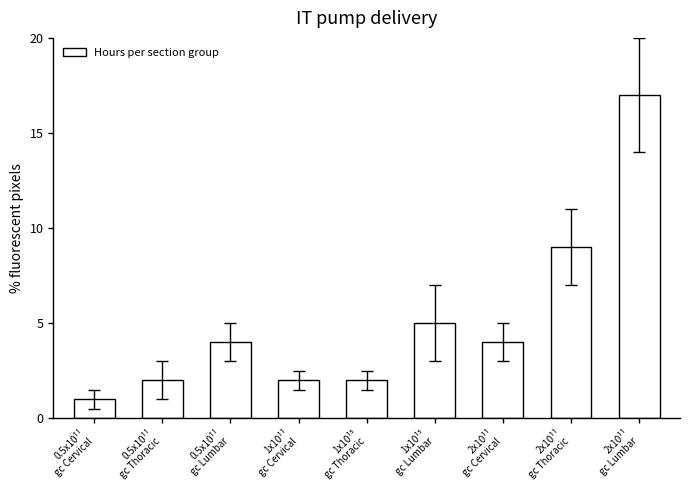

Is it true that the value at 0.5x10¹¹
gc Lumbar is 6?

False